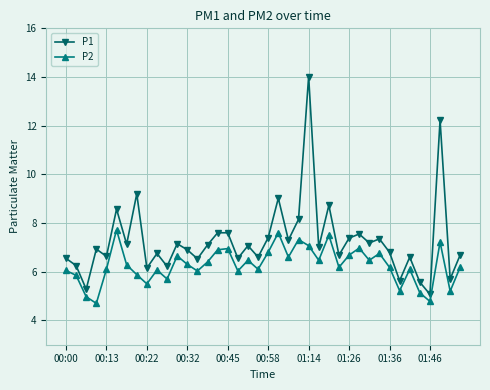

True or false: P2 has more than 2 interior local peaks.

True